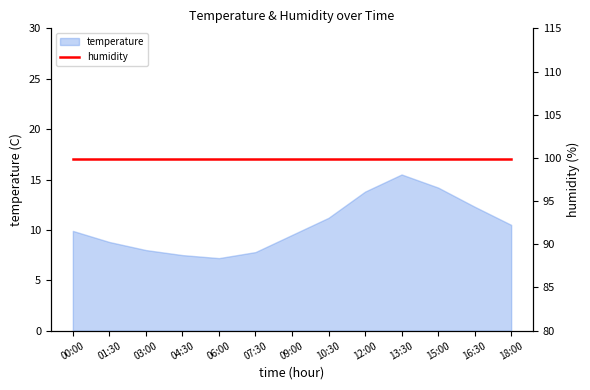

Which category has the highest value across all series?

13:30